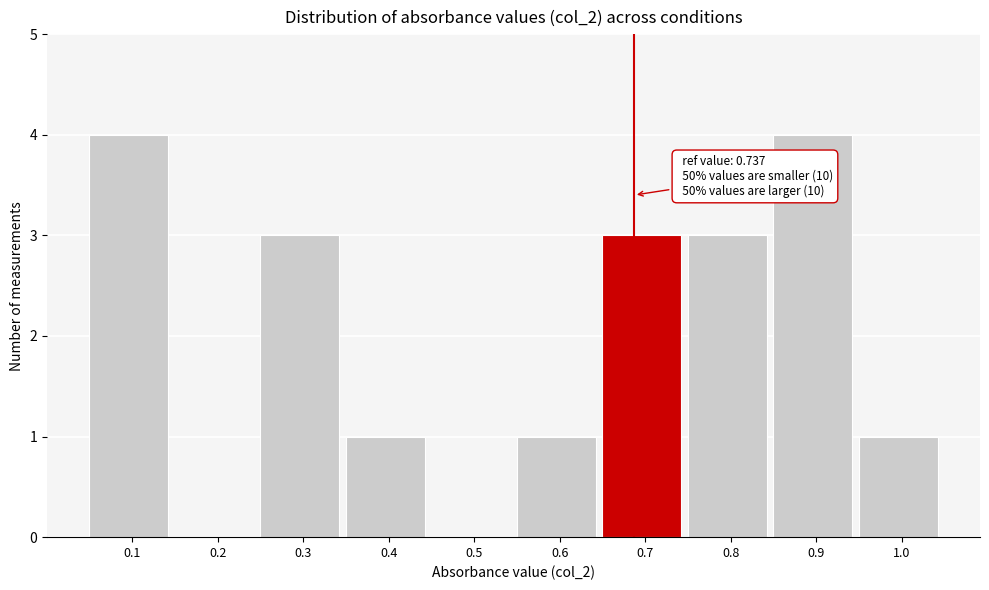

Reading left to right, list all the values displayed in this chart.

0.1=4	0.2=0	0.3=3	0.4=1	0.5=0	0.6=1	0.7=3	0.8=3	0.9=4	1.0=1